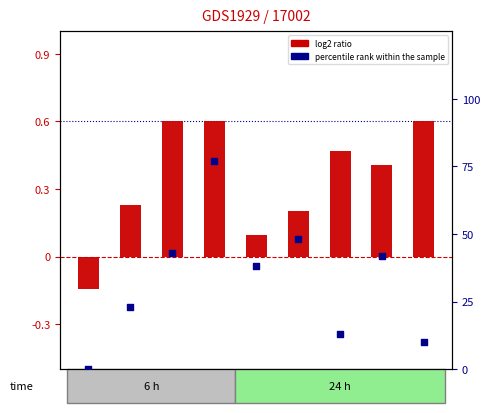

What are all the series names shown in the legend?

log2 ratio, percentile rank within the sample